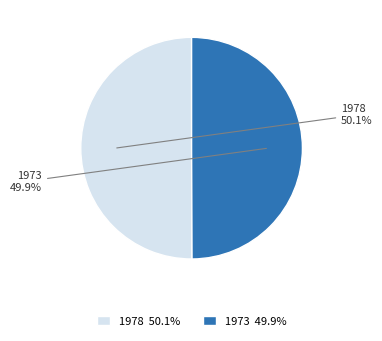

Does any single category account for the majority?

Yes